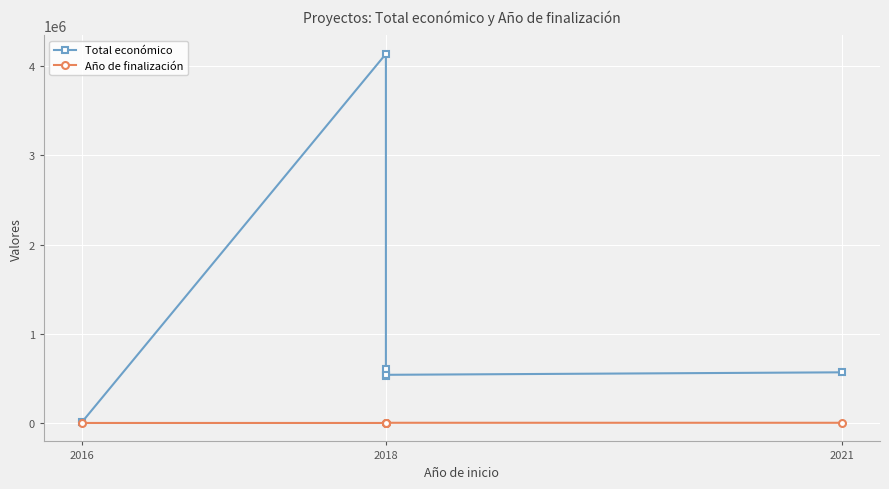

Where is Total económico nearest to the value 2073696?

2018